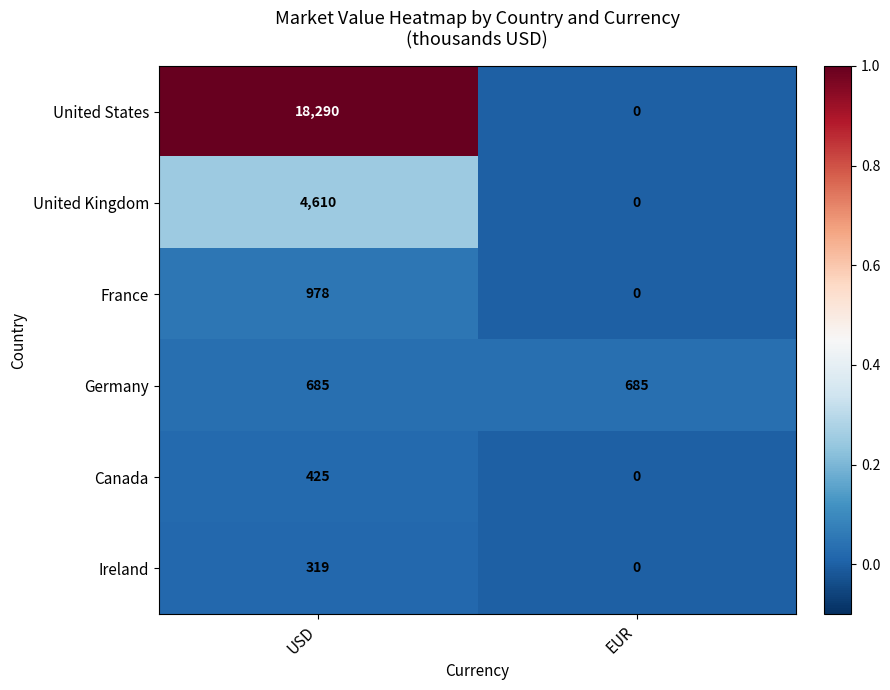

How many values in United States are above zero?

1